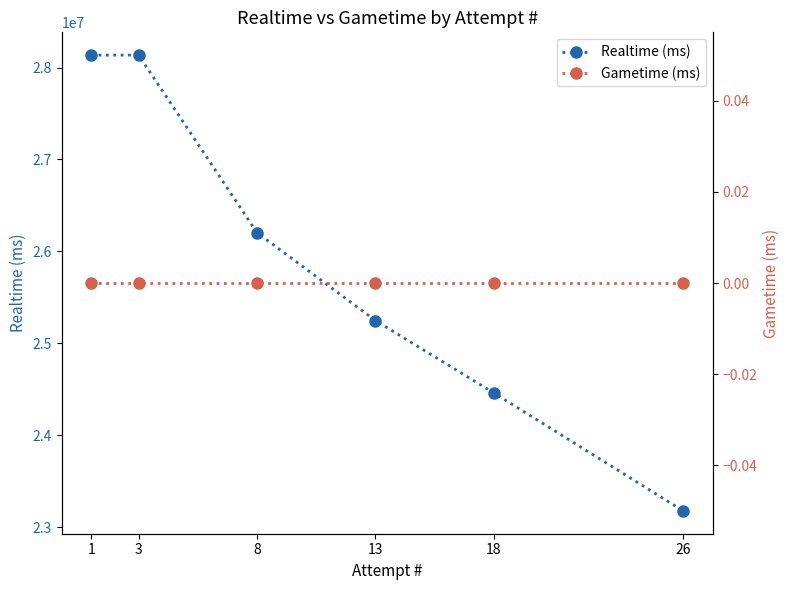

The Realtime (ms) series shows 6133133 at 3. True or false?

False